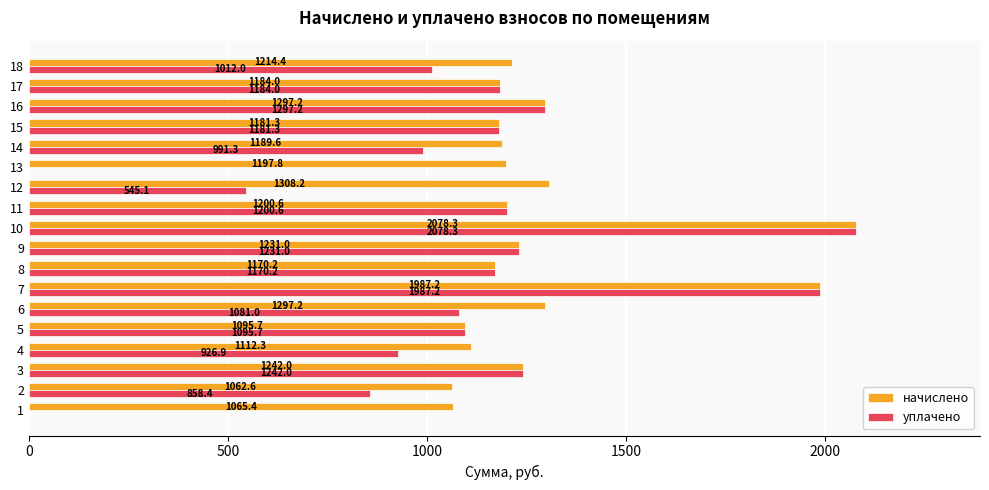

What is the sum of all начислено values?

23115.0